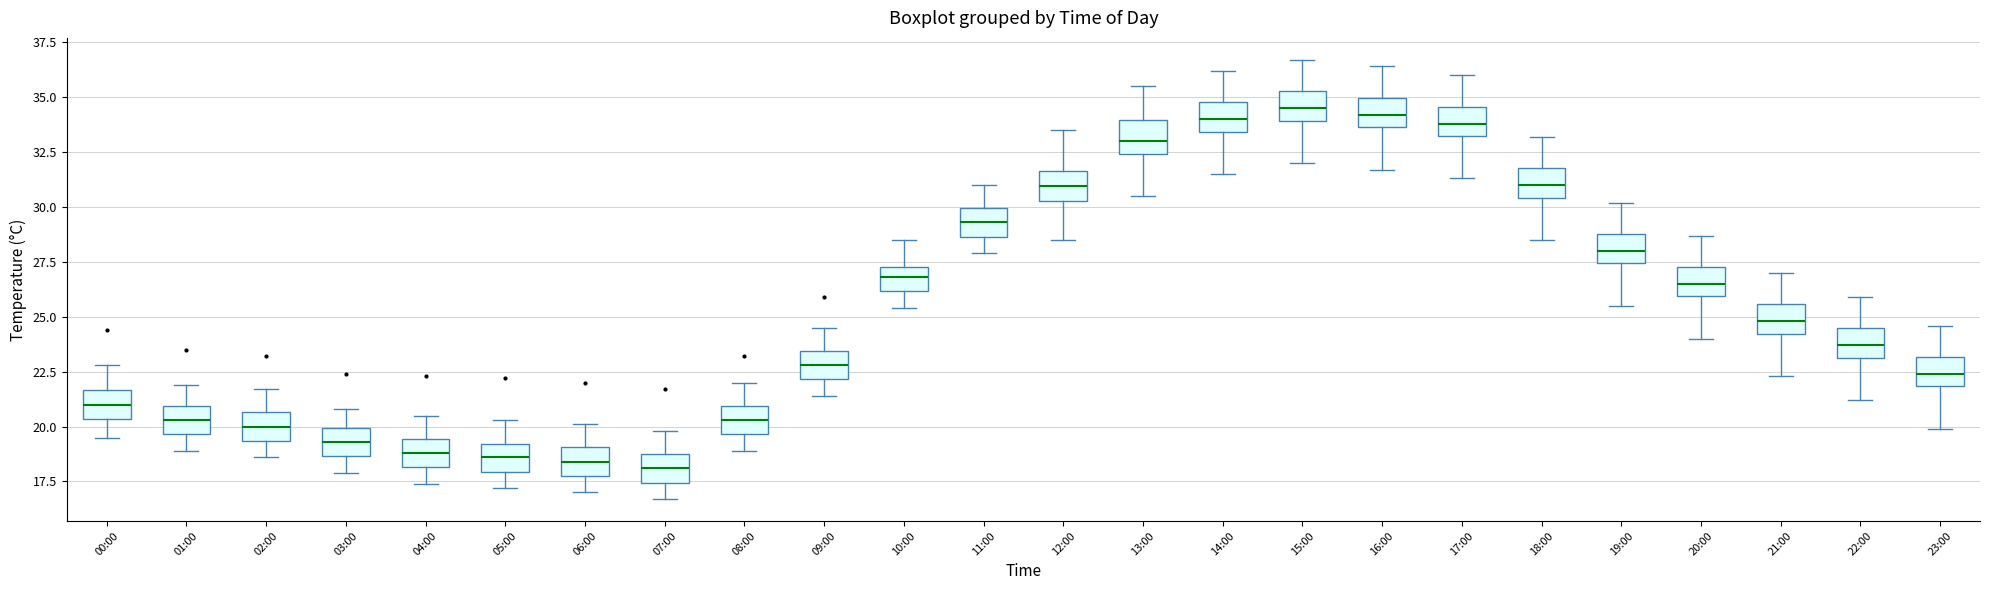

Reading left to right, read every box against the y-axis: the position of its median line, the range the box covers, and the ends of its whiskers. The values are not printed on the chart, so give them approximately, as read against the axis.

00:00: median 21.0, box 20.5 to 21.5, whiskers 19.5 to 23.0
01:00: median 20.5, box 19.5 to 21.0, whiskers 19.0 to 22.0
02:00: median 20.0, box 19.5 to 20.5, whiskers 18.5 to 21.5
03:00: median 19.5, box 18.5 to 20.0, whiskers 18.0 to 21.0
04:00: median 19.0, box 18.0 to 19.5, whiskers 17.5 to 20.5
05:00: median 18.5, box 18.0 to 19.0, whiskers 17.0 to 20.5
06:00: median 18.5, box 18.0 to 19.0, whiskers 17.0 to 20.0
07:00: median 18.0, box 17.5 to 19.0, whiskers 16.5 to 20.0
08:00: median 20.5, box 19.5 to 21.0, whiskers 19.0 to 22.0
09:00: median 23.0, box 22.0 to 23.5, whiskers 21.5 to 24.5
10:00: median 27.0, box 26.0 to 27.5, whiskers 25.5 to 28.5
11:00: median 29.5, box 28.5 to 30.0, whiskers 28.0 to 31.0
12:00: median 31.0, box 30.5 to 31.5, whiskers 28.5 to 33.5
13:00: median 33.0, box 32.5 to 34.0, whiskers 30.5 to 35.5
14:00: median 34.0, box 33.5 to 35.0, whiskers 31.5 to 36.0
15:00: median 34.5, box 34.0 to 35.5, whiskers 32.0 to 36.5
16:00: median 34.0, box 33.5 to 35.0, whiskers 31.5 to 36.5
17:00: median 34.0, box 33.0 to 34.5, whiskers 31.5 to 36.0
18:00: median 31.0, box 30.5 to 32.0, whiskers 28.5 to 33.0
19:00: median 28.0, box 27.5 to 29.0, whiskers 25.5 to 30.0
20:00: median 26.5, box 26.0 to 27.5, whiskers 24.0 to 28.5
21:00: median 25.0, box 24.0 to 25.5, whiskers 22.5 to 27.0
22:00: median 23.5, box 23.0 to 24.5, whiskers 21.0 to 26.0
23:00: median 22.5, box 22.0 to 23.0, whiskers 20.0 to 24.5